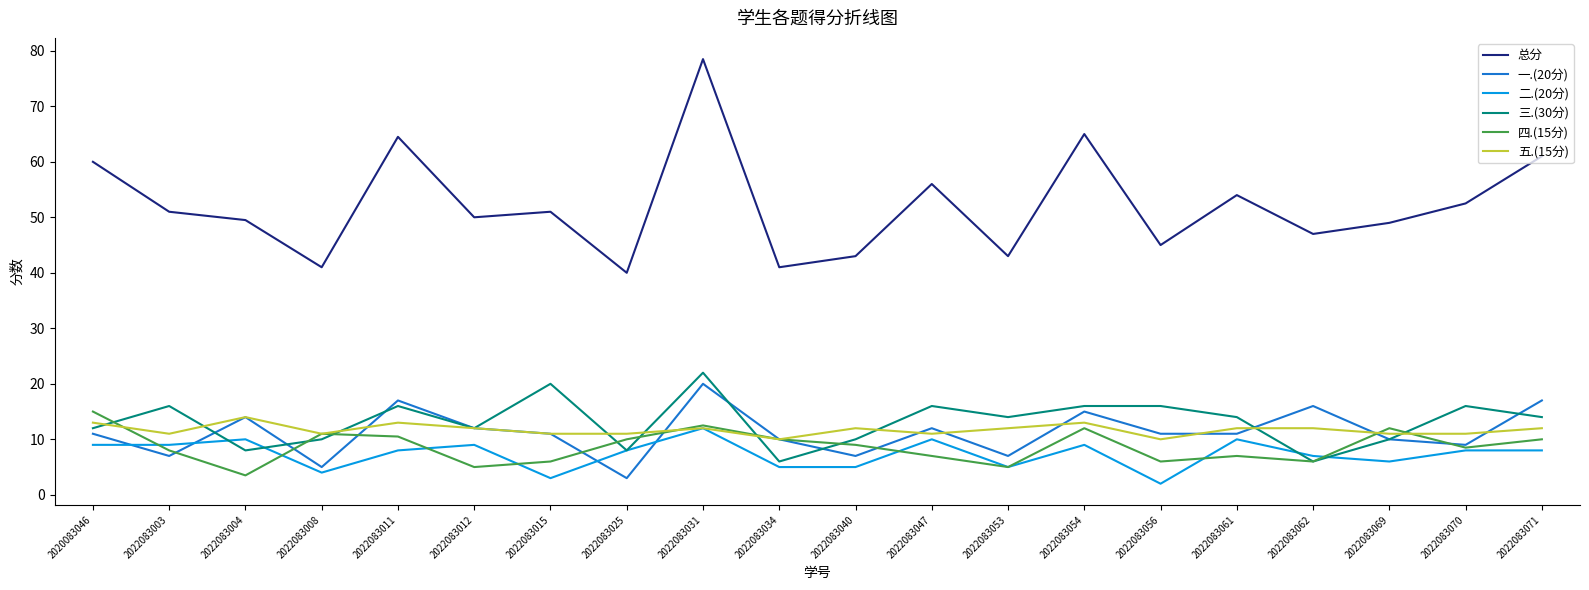

List the series in order of their peak value, lowest first.

二.(20分), 五.(15分), 四.(15分), 一.(20分), 三.(30分), 总分